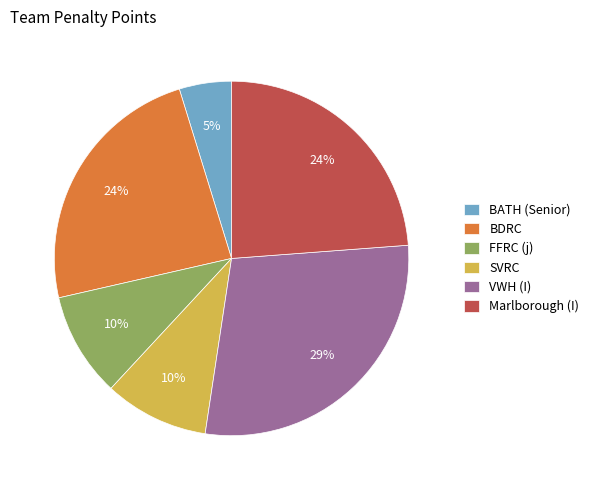

The VWH (I) slice represents 38% of the pie. True or false?

False